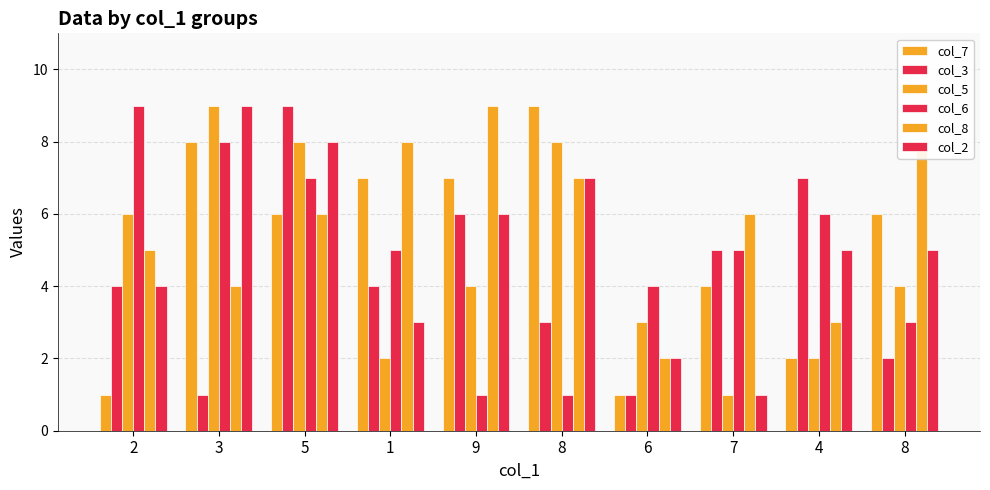

What is the label of the 4th bar from the left?

1